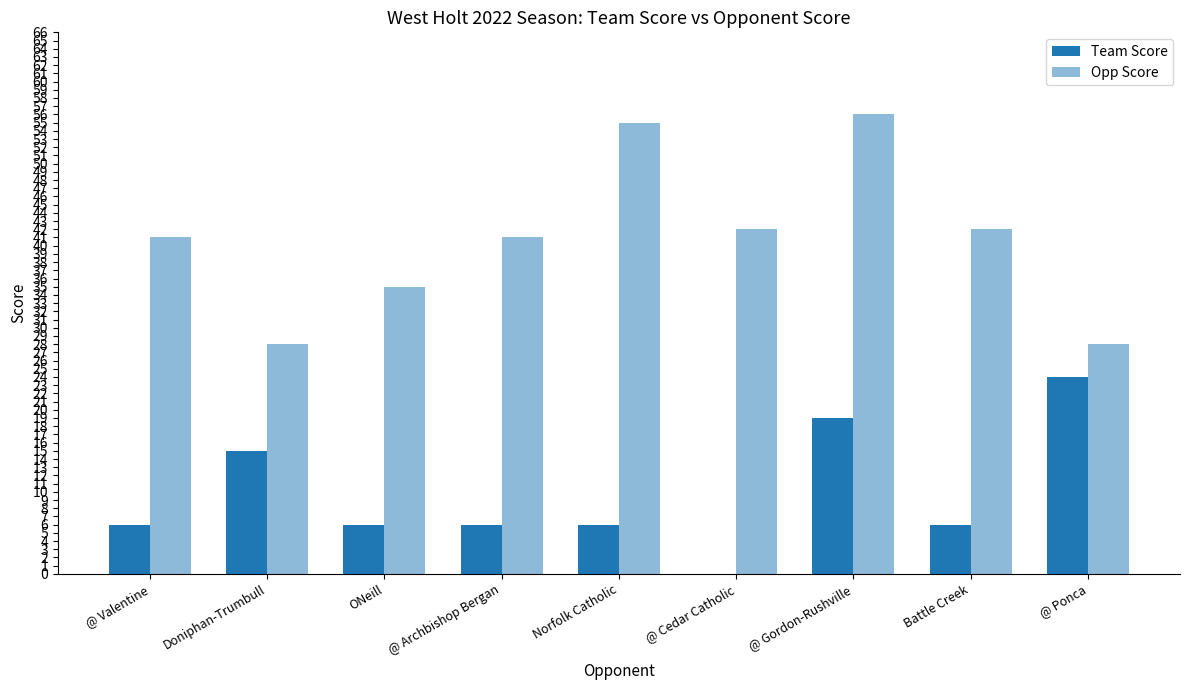

Reading right to left, list all the values displayed in this chart.

Team Score: @ Ponca=24	Battle Creek=6	@ Gordon-Rushville=19	@ Cedar Catholic=0	Norfolk Catholic=6	@ Archbishop Bergan=6	ONeill=6	Doniphan-Trumbull=15	@ Valentine=6
Opp Score: @ Ponca=28	Battle Creek=42	@ Gordon-Rushville=56	@ Cedar Catholic=42	Norfolk Catholic=55	@ Archbishop Bergan=41	ONeill=35	Doniphan-Trumbull=28	@ Valentine=41